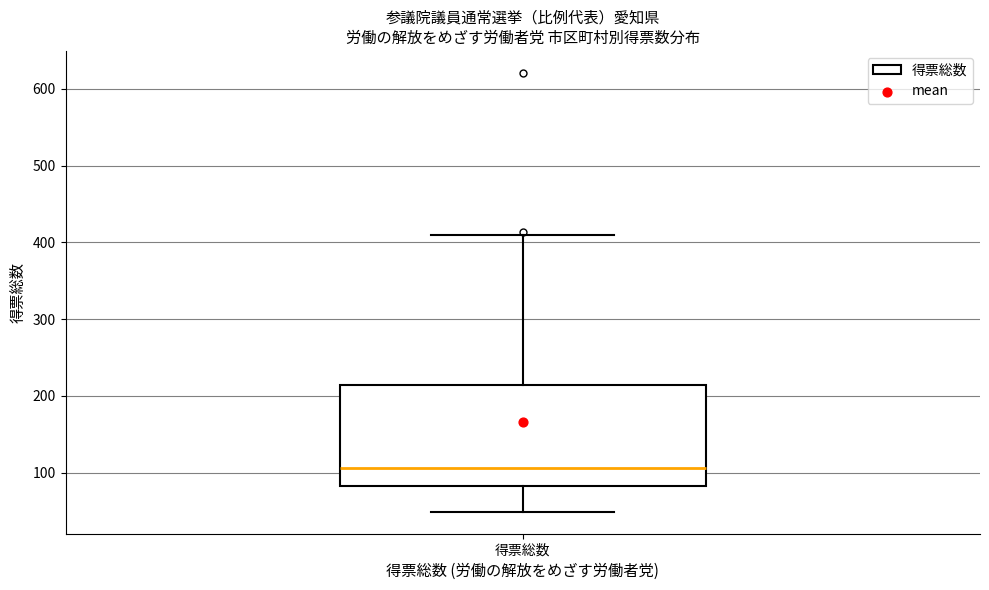

Read this box plot against the y-axis: the position of the median line, the range covered by the box, and the ends of both whiskers. The values are not printed on the chart, so give them approximately, as read against the axis.

median 110, box 80 to 210, whiskers 50 to 410